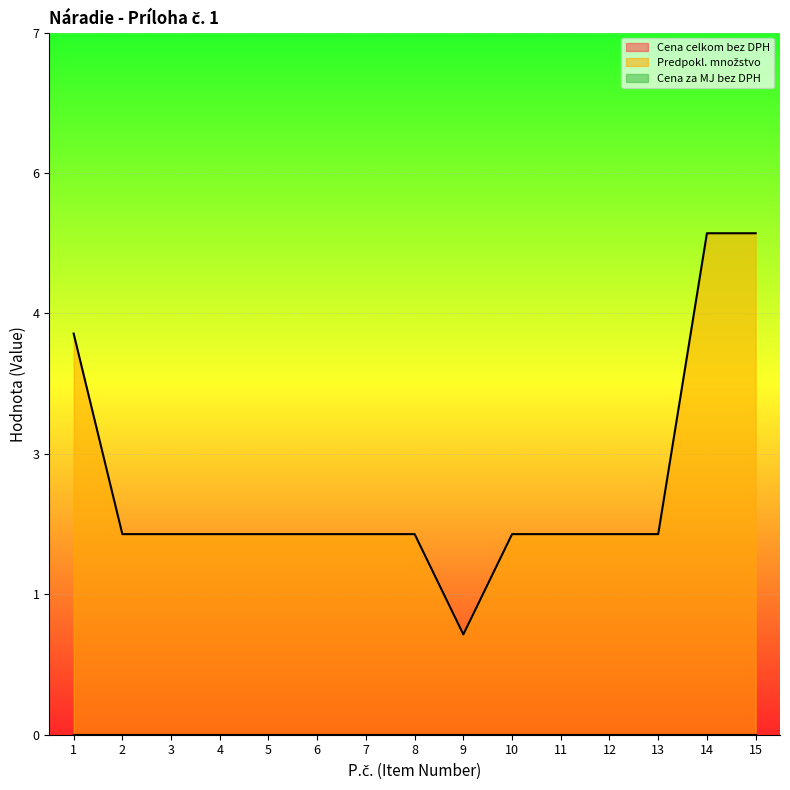

At which label does Predpokl. množstvo reach its minimum?

9